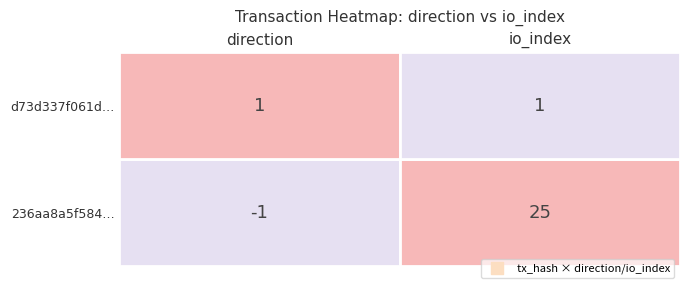

Between io_index and direction, which is larger?

io_index